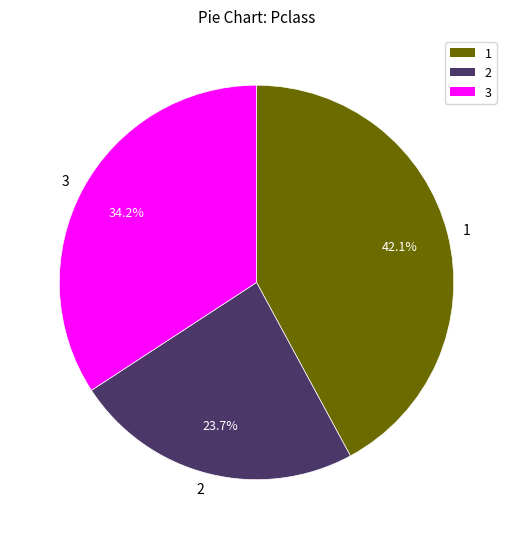

Between 3 and 2, which is larger?

3